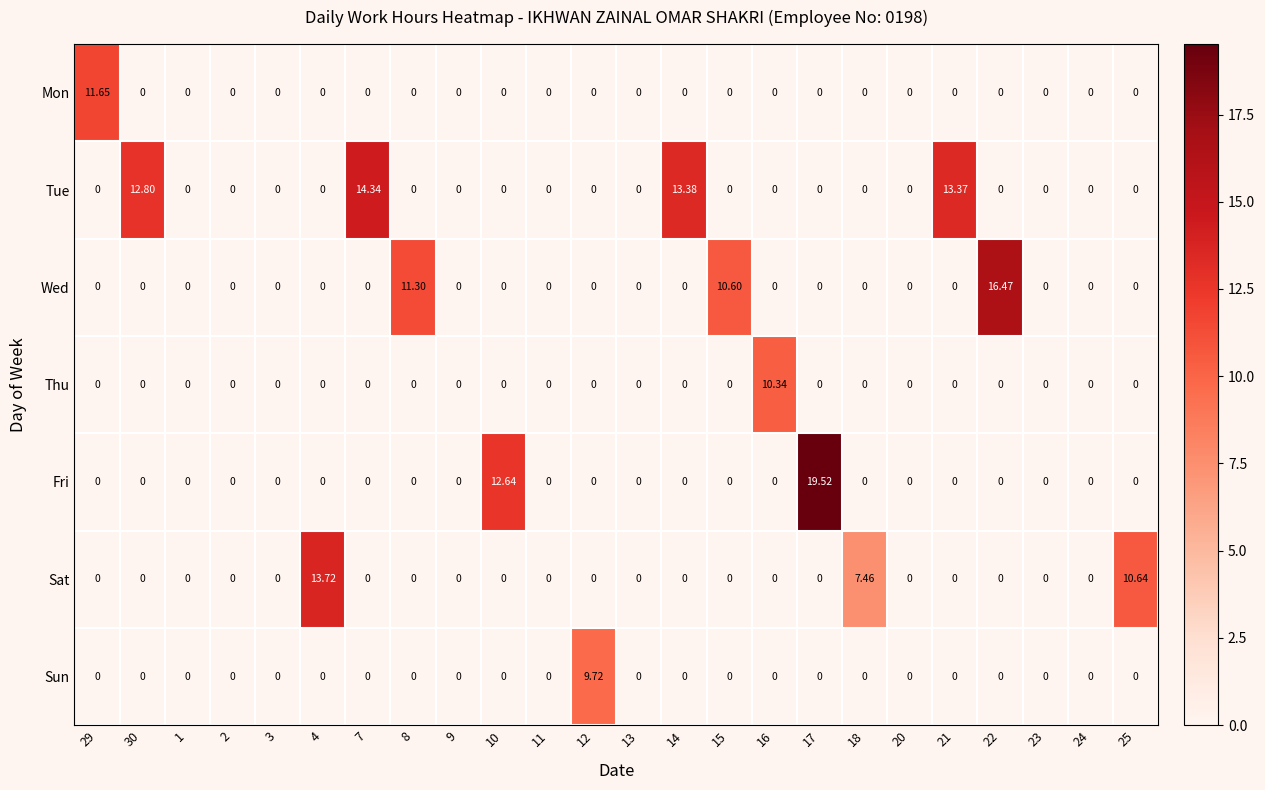

List the series in order of their peak value, lowest first.

Sun, Thu, Mon, Sat, Tue, Wed, Fri